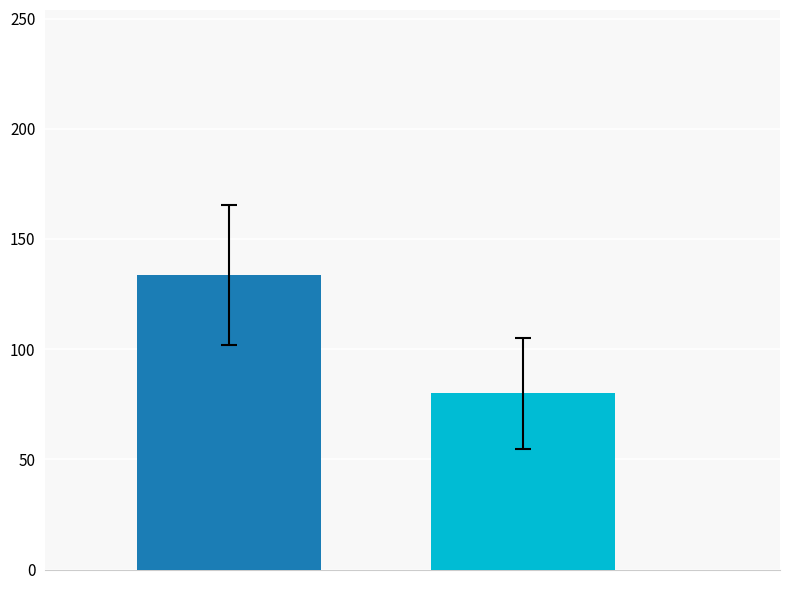

How many bars are there in each group?

2